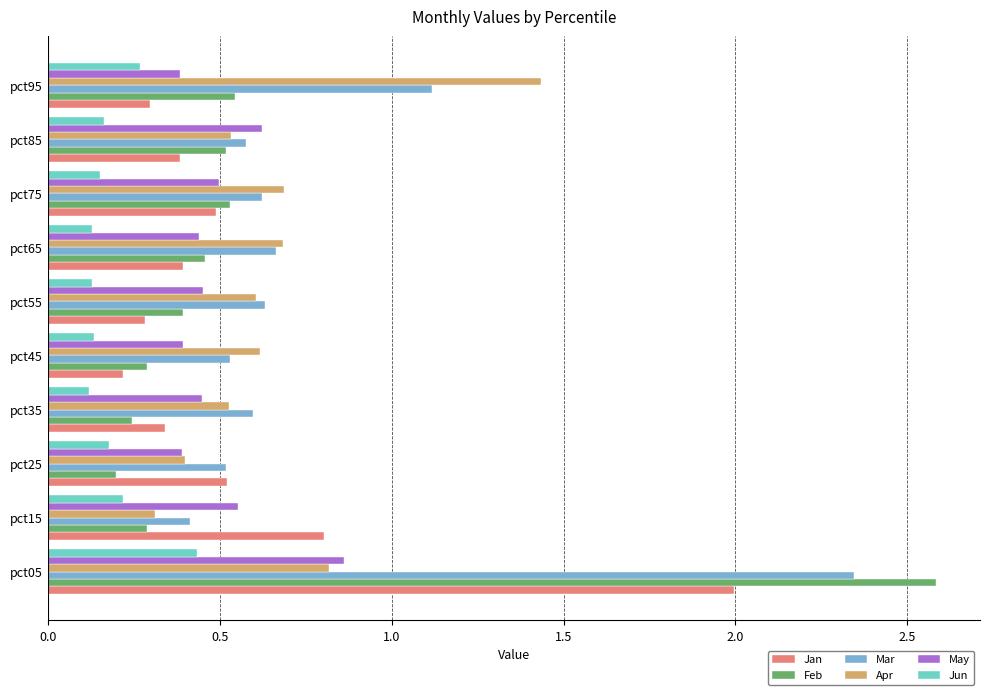

At which label does Apr reach its peak?

pct95